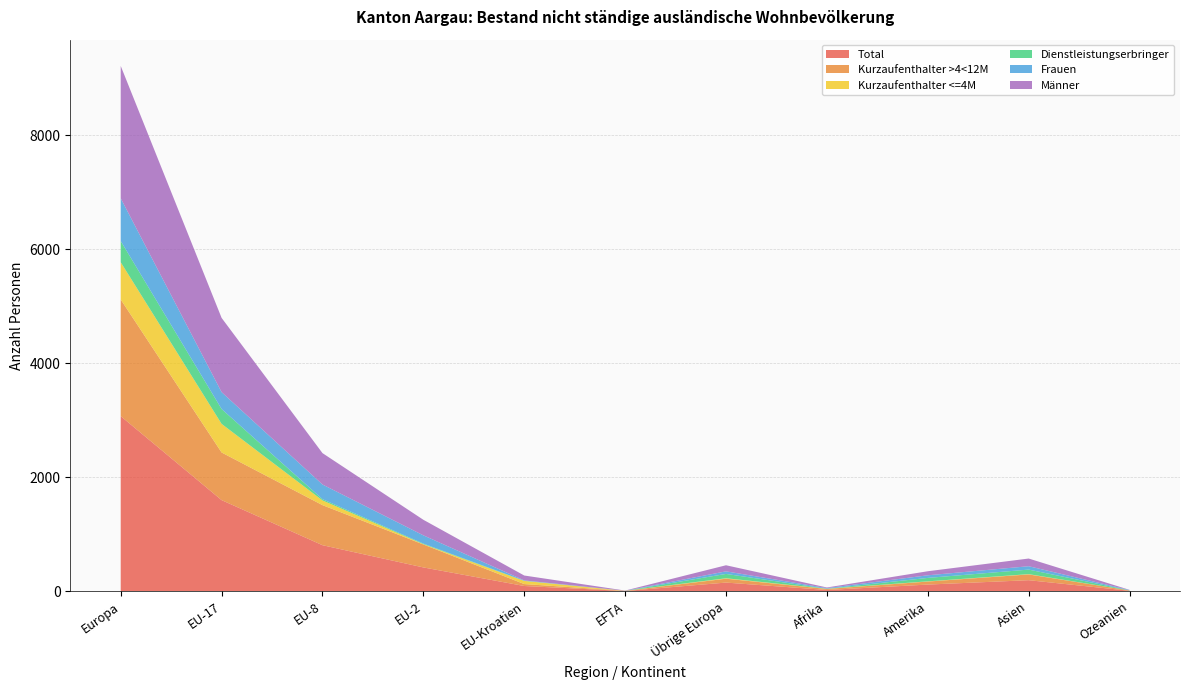

Reading left to right, list all the values displayed in this chart.

Total: 3073	1599	808	418	92	4	152	22	117	194	8
Kurzaufenthalter >4<12M: 2047	836	703	403	34	3	68	18	53	101	6
Kurzaufenthalter <=4M: 654	502	83	5	55	1	8	3	4	5	0
Dienstleistungserbringer: 372	261	22	10	3	0	76	1	60	80	2
Frauen: 750	296	257	145	6	1	45	11	46	59	5
Männer: 2323	1303	551	273	86	3	107	11	71	135	3